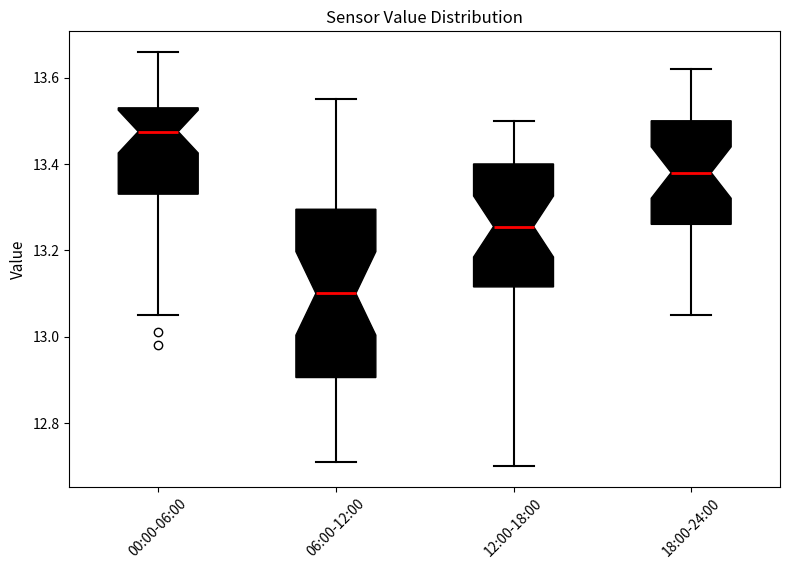

Which box's median line is the highest?

00:00-06:00